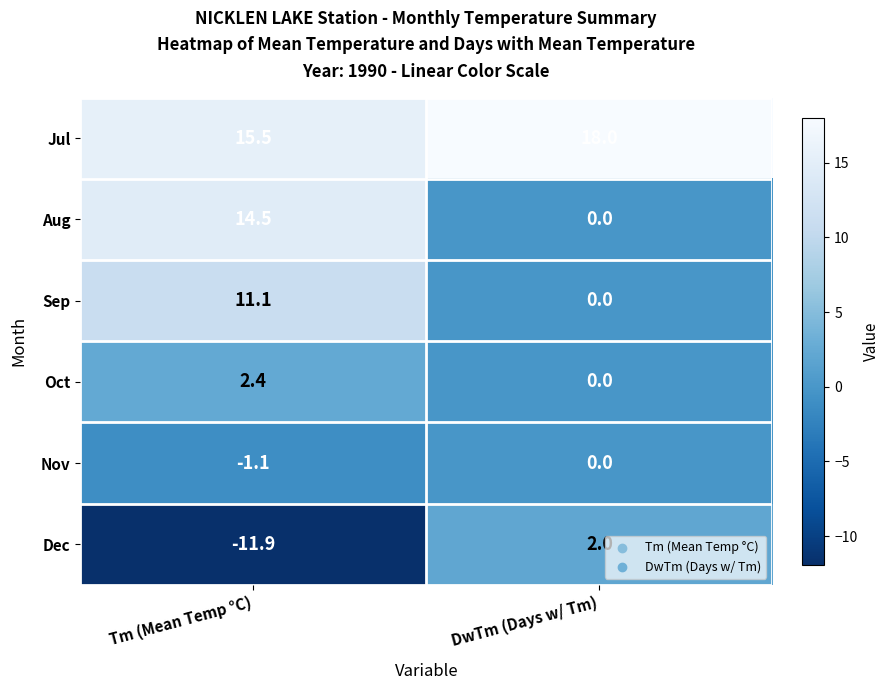

Which category has the lowest value across all series?

Tm (Mean Temp °C)